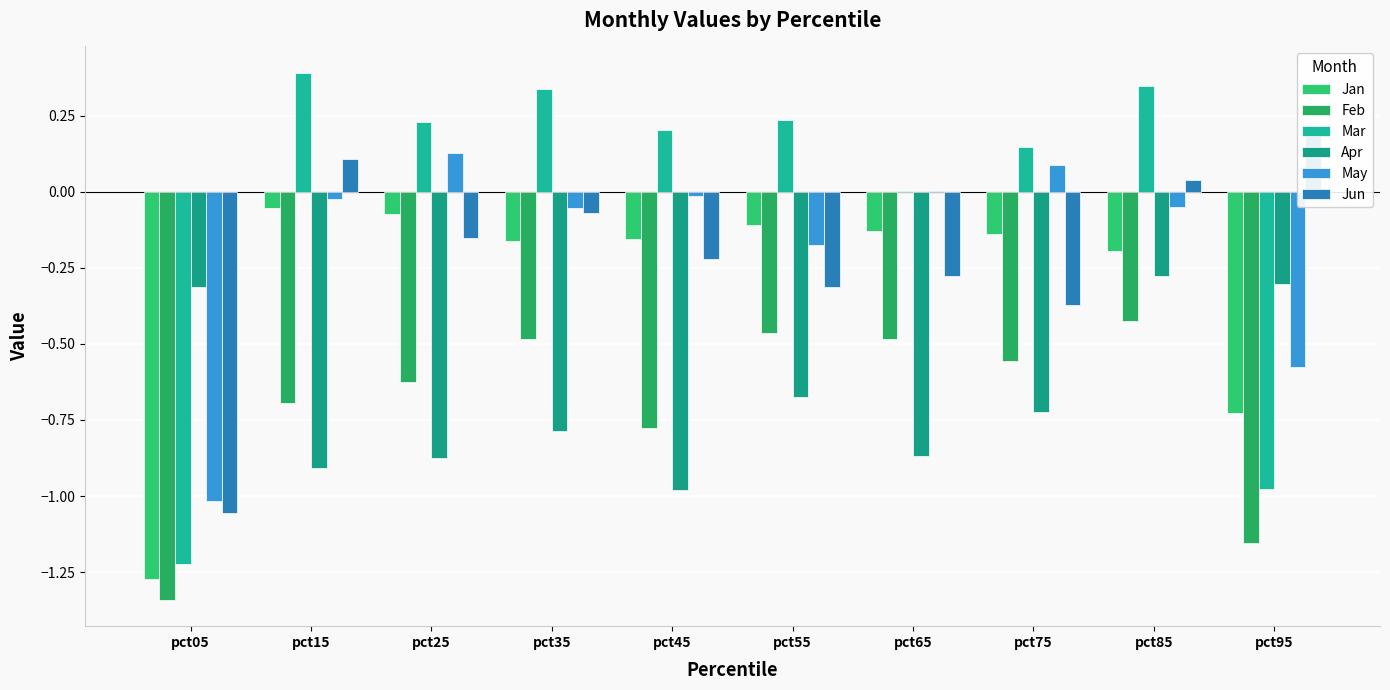

Which series has the largest total across all categories?

Mar